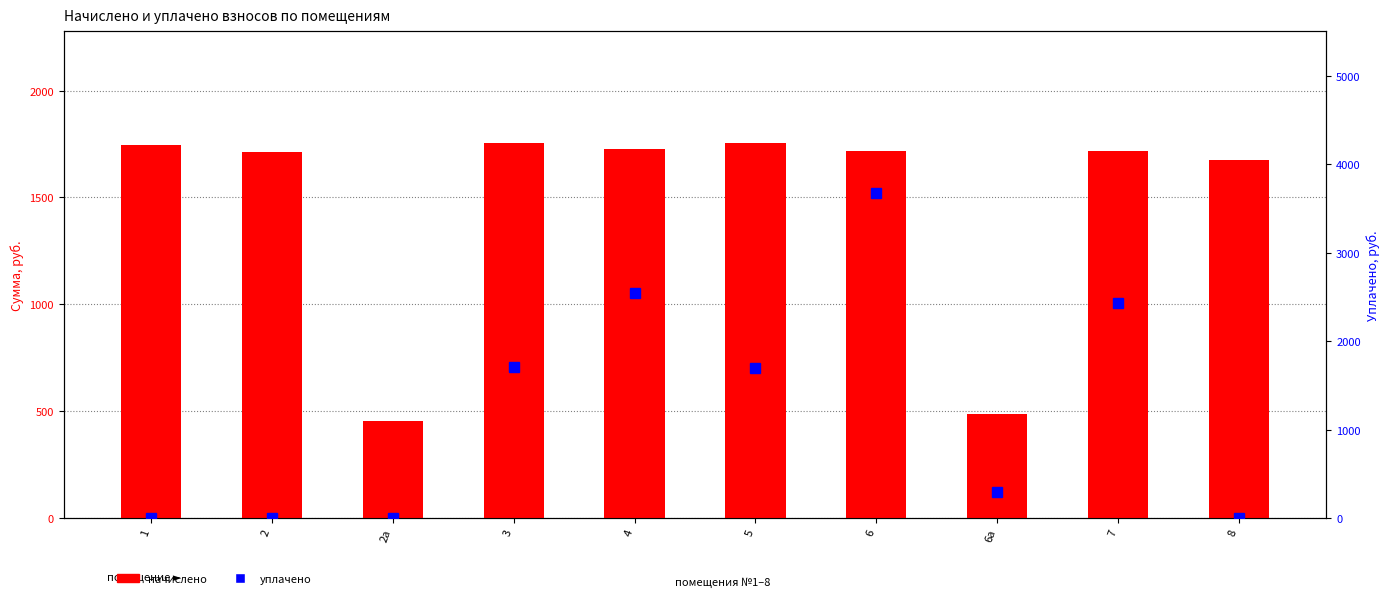

How many data points in начислено are above 1716?

6